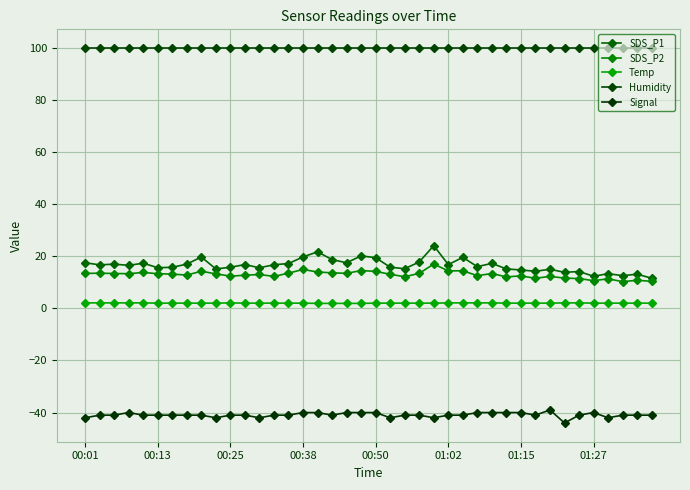

True or false: Humidity and Signal intersect in this chart.

False